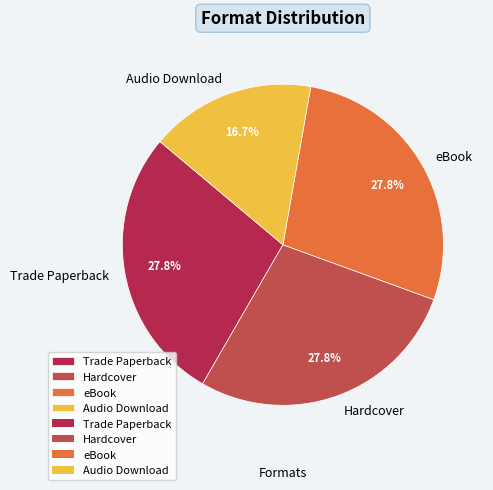

What is the ratio of the value at Audio Download to the value at eBook?

0.6